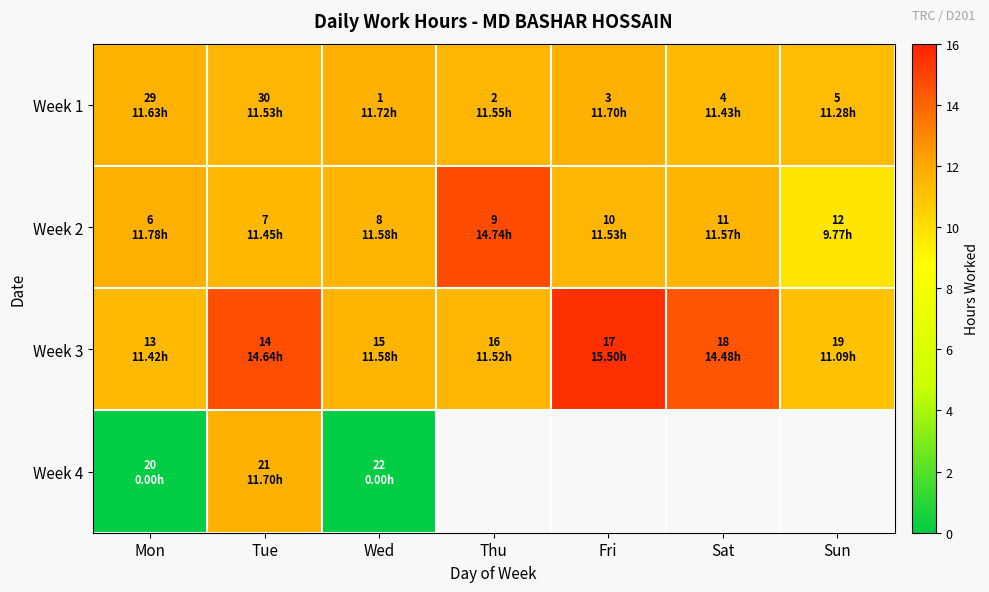

Rank the series by their maximum value, from highest to lowest.

Week 3, Week 2, Week 1, Week 4